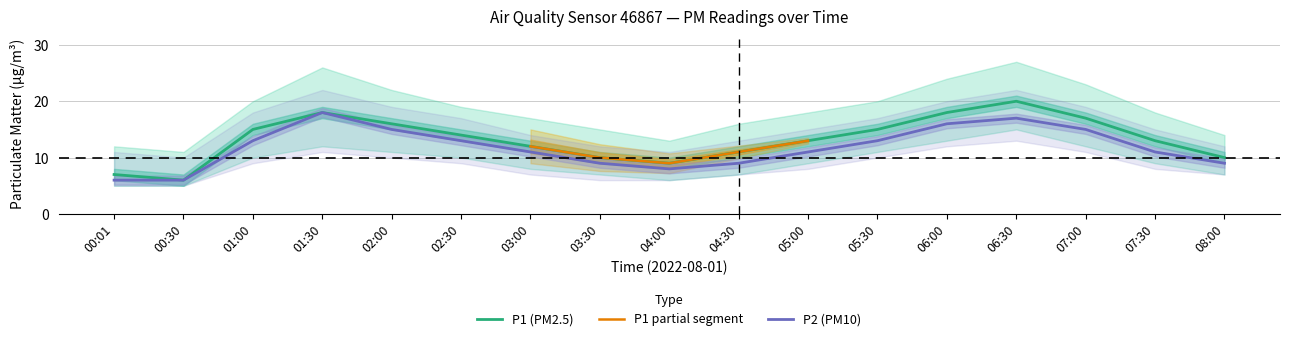

True or false: P1_upper and P2 intersect in this chart.

False